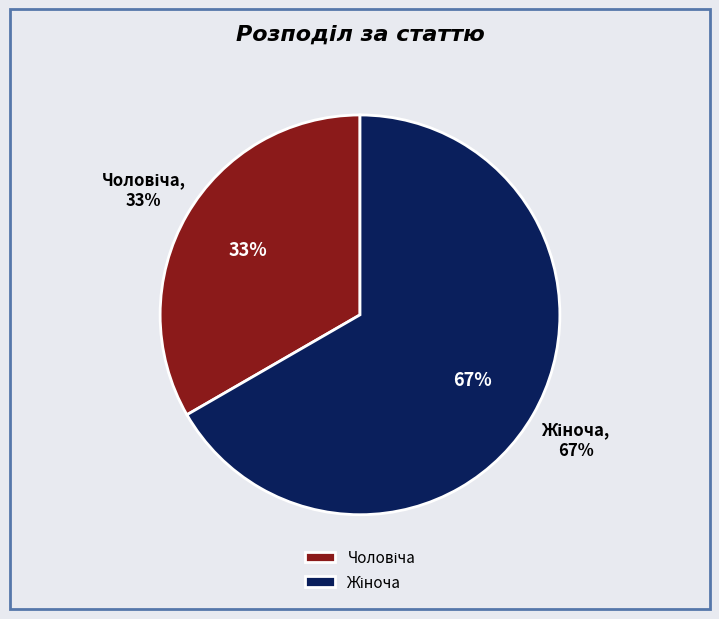

Combined, what portion of the pie is Чоловіча and Жіноча?

100.0%